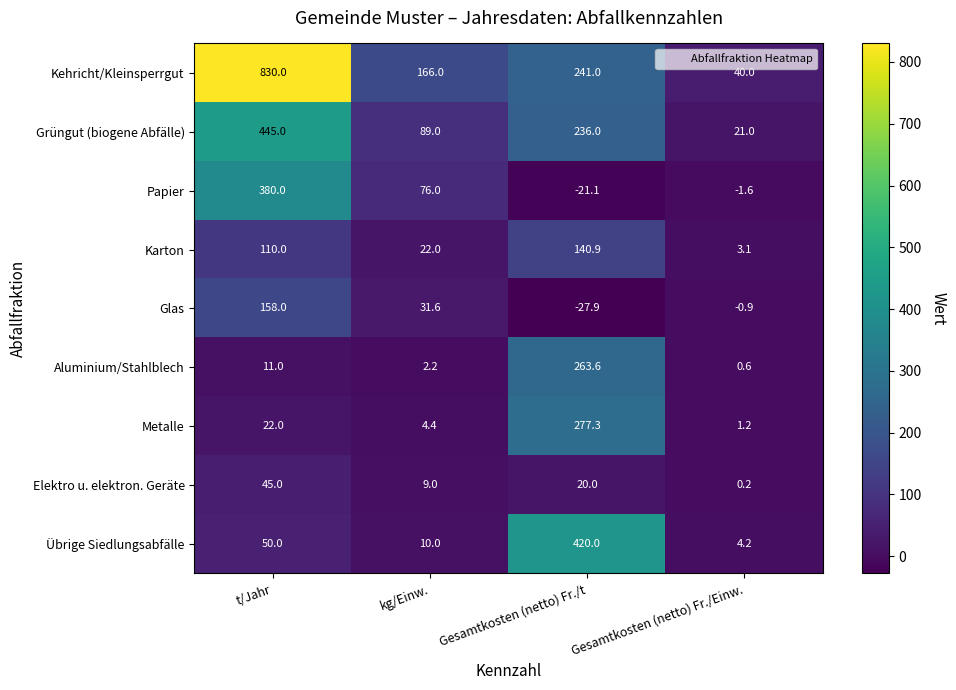

What value does the Elektro u. elektron. Geräte series have at kg/Einw.?

9.0